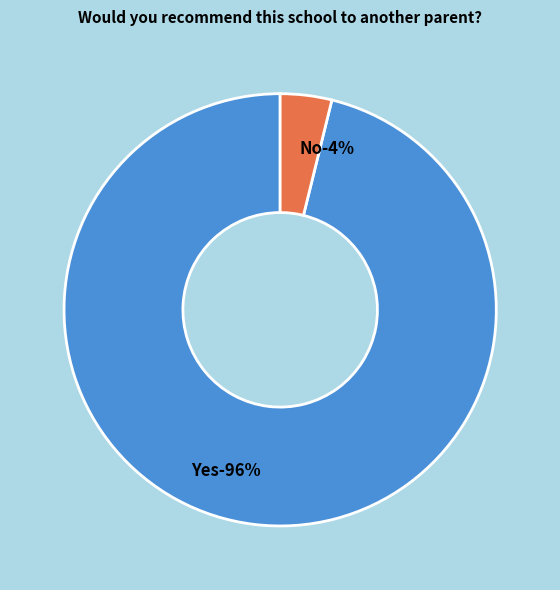

The No slice represents 1% of the pie. True or false?

False